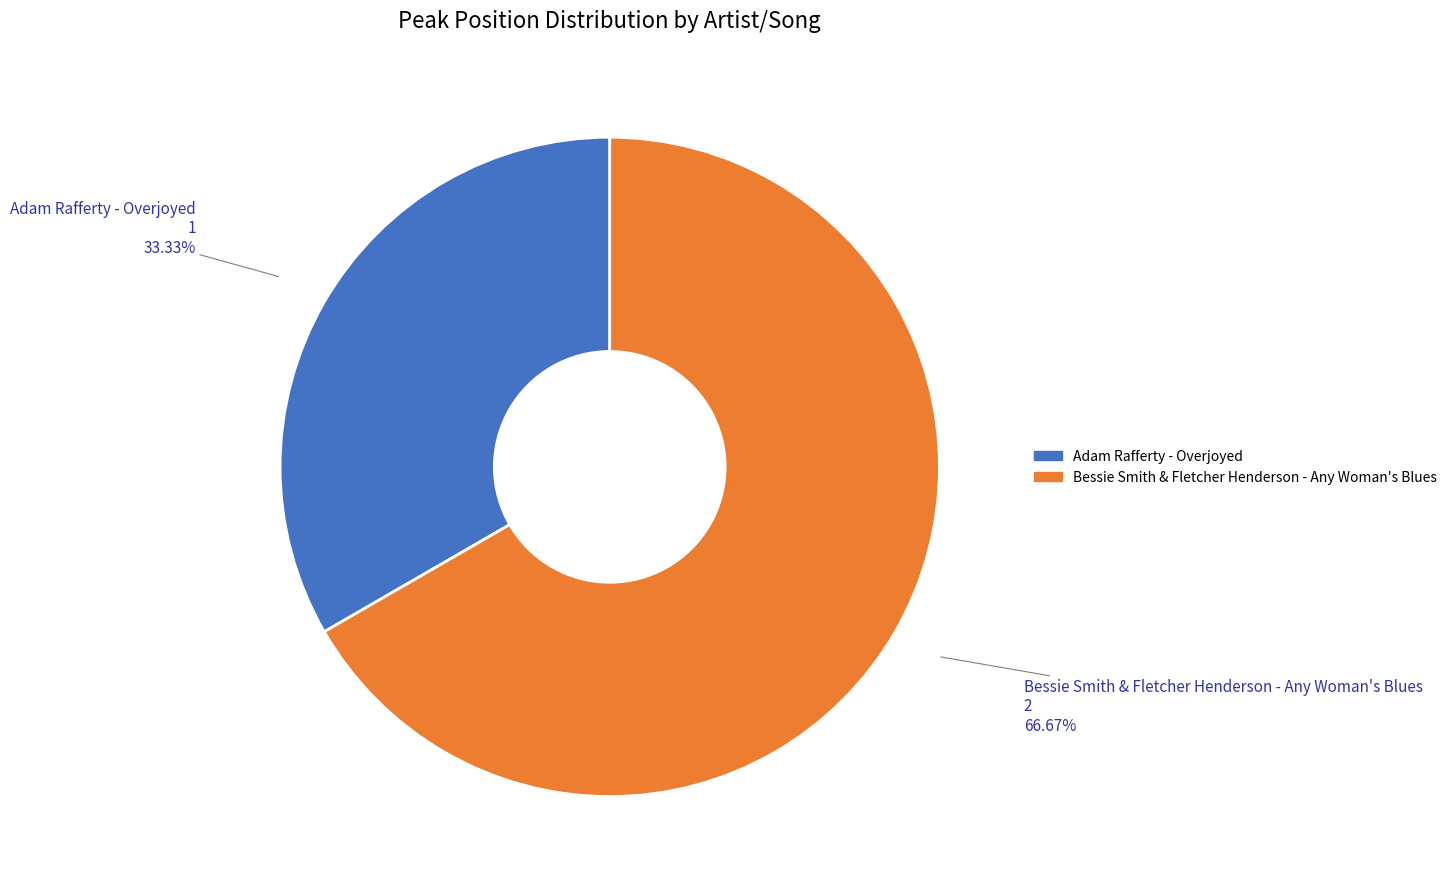

What is the largest slice in the pie chart?

Bessie Smith & Fletcher Henderson - Any Woman's Blues